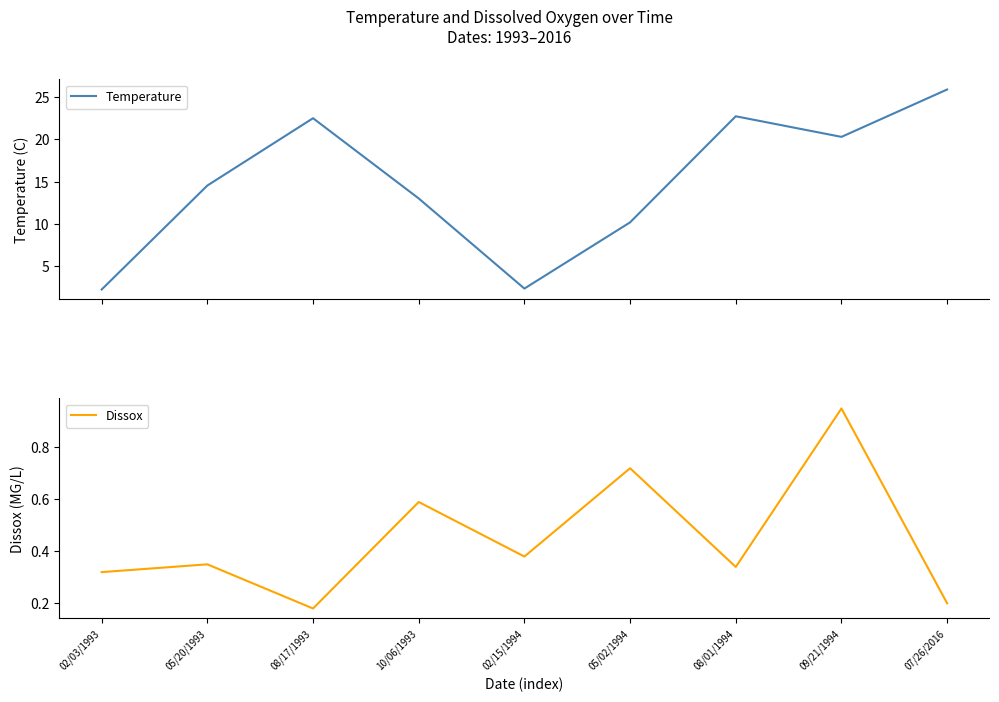

How many values in the Temperature series are below 14?

4